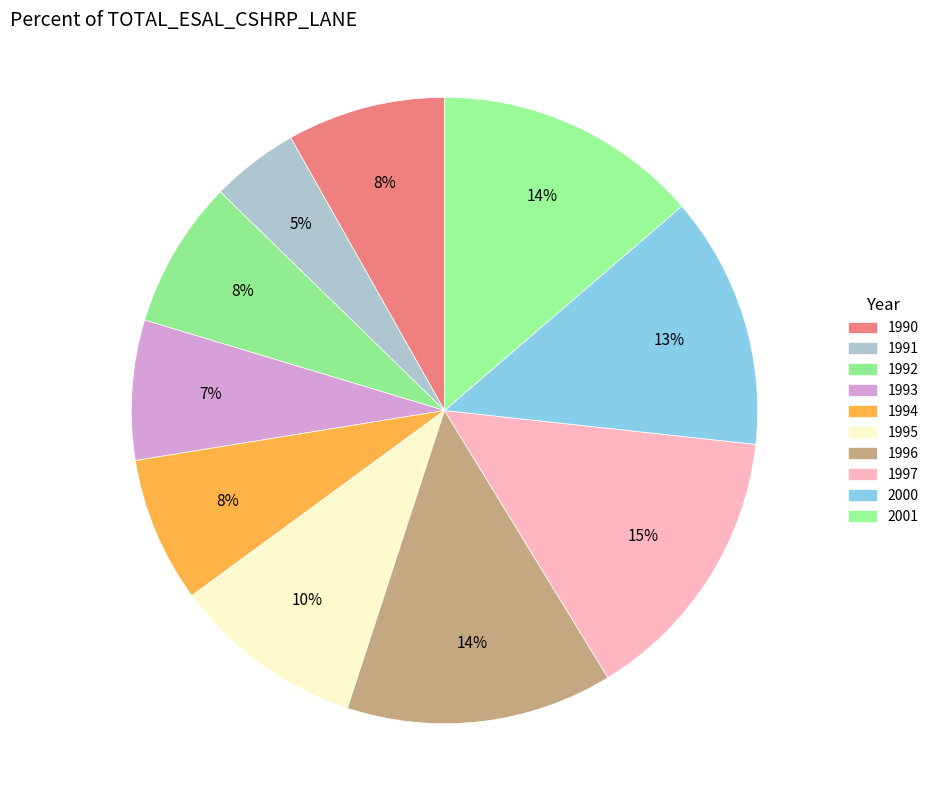

To the nearest percent, what is the combined percentage of 1992 and 2000?

21%